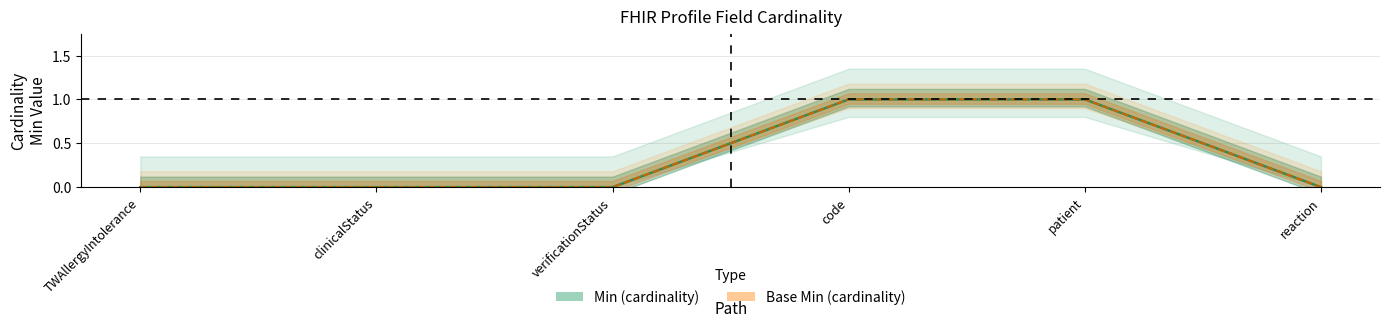

Which series changed the most between verificationStatus and code?

Min